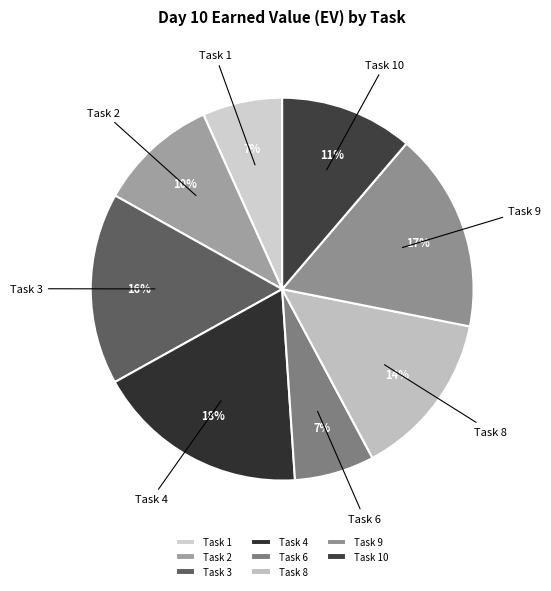

To the nearest percent, what is the difference between the Task 2 and Task 6 slice percentages?

3%